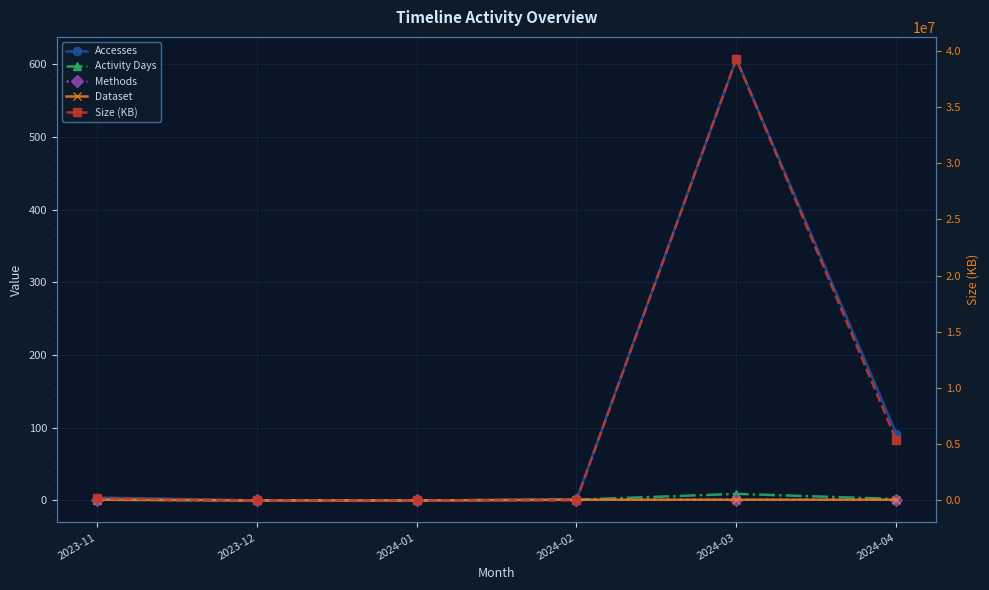

Reading left to right, what are all the values shown in this chart?

Accesses: 2023-11=4	2023-12=0	2024-01=0	2024-02=1	2024-03=607	2024-04=92
Activity Days: 2023-11=1	2023-12=0	2024-01=0	2024-02=1	2024-03=9	2024-04=2
Methods: 2023-11=1	2023-12=0	2024-01=0	2024-02=1	2024-03=1	2024-04=1
Dataset: 2023-11=1	2023-12=0	2024-01=0	2024-02=1	2024-03=1	2024-04=1
Size (KB): 2023-11=185549	2023-12=0	2024-01=0	2024-02=991	2024-03=39266891	2024-04=5376885